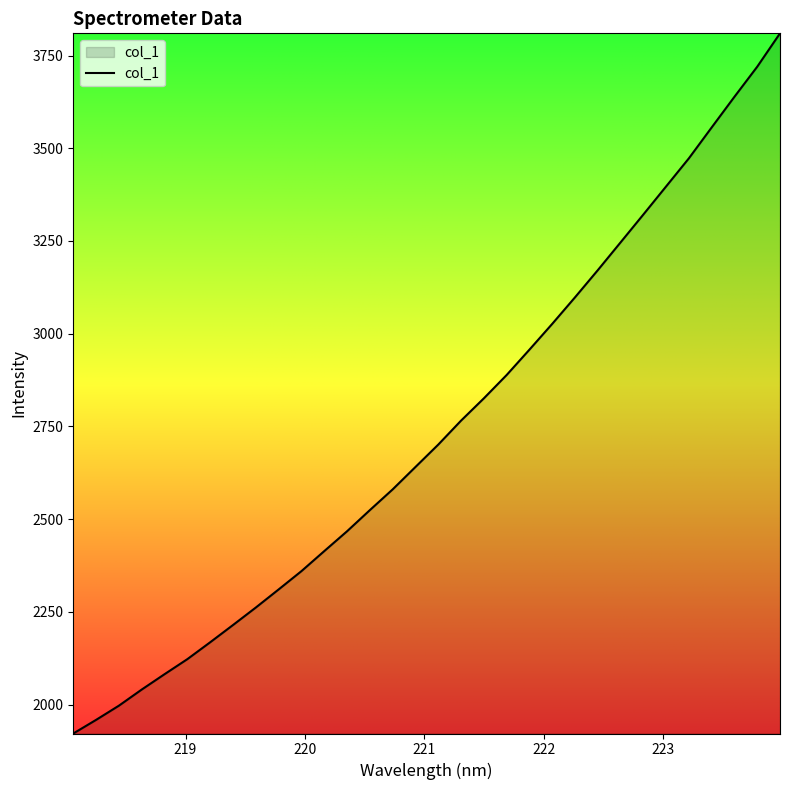

What is the difference between the maximum and minimum values?

1887.8